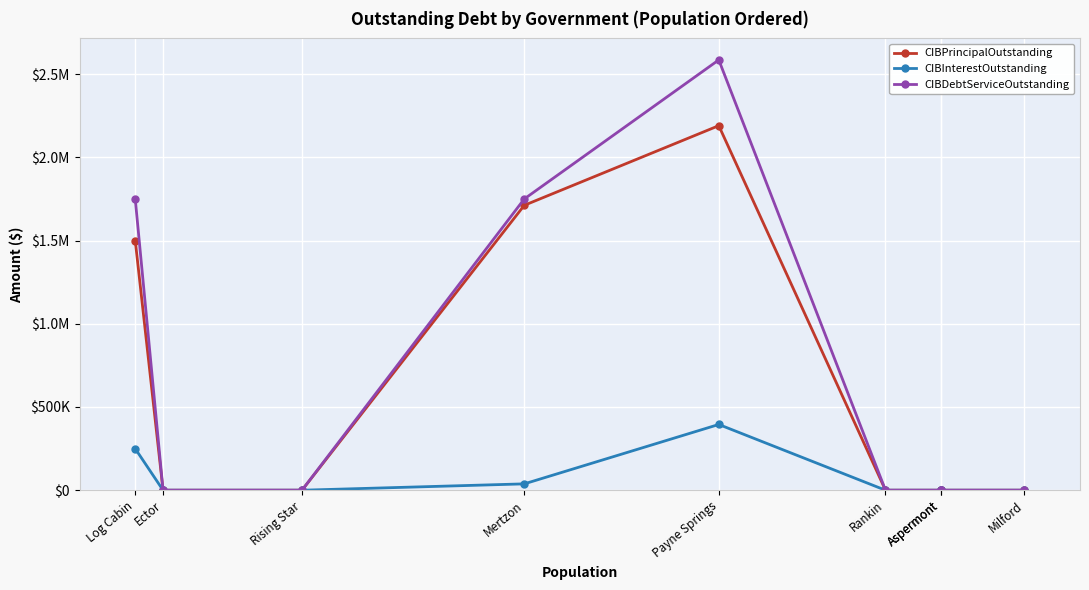

How many interior local peaks does the CIBInterestOutstanding series have?

1